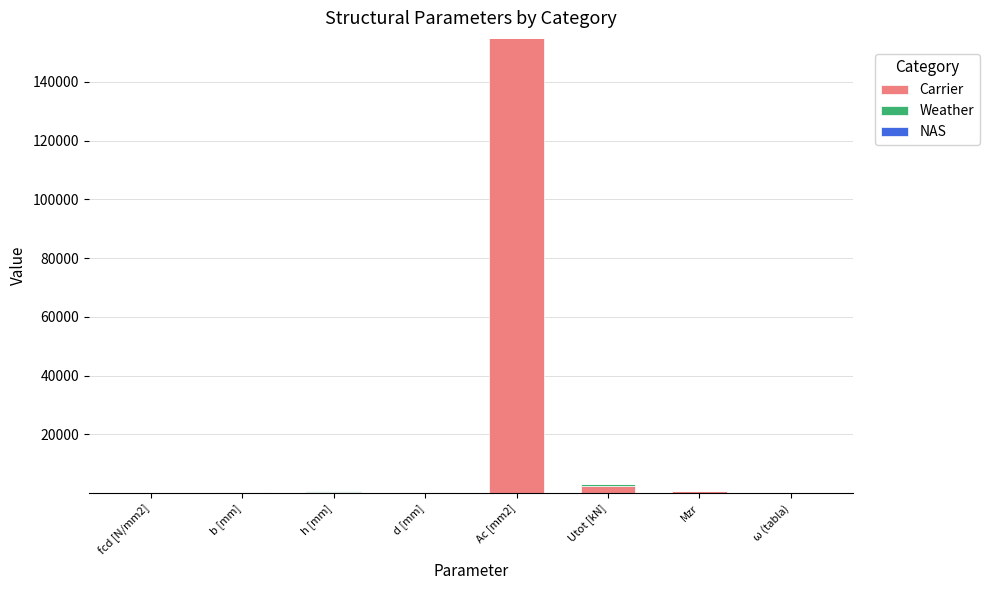

At which category is the sum across all series the highest?

Ac [mm2]